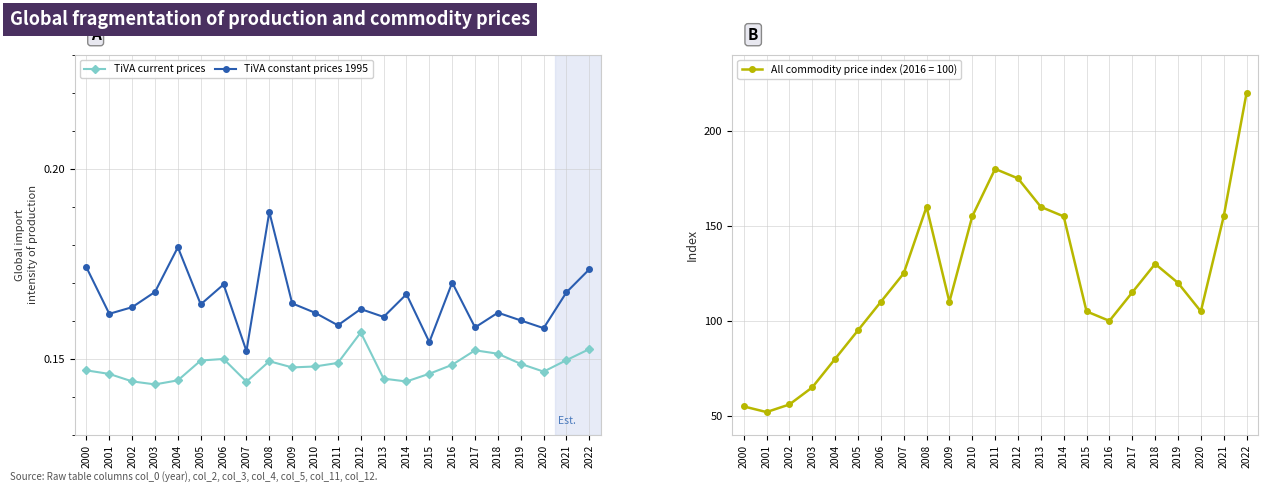

True or false: TiVA current prices and TiVA constant prices 1995 cross at least once.

False